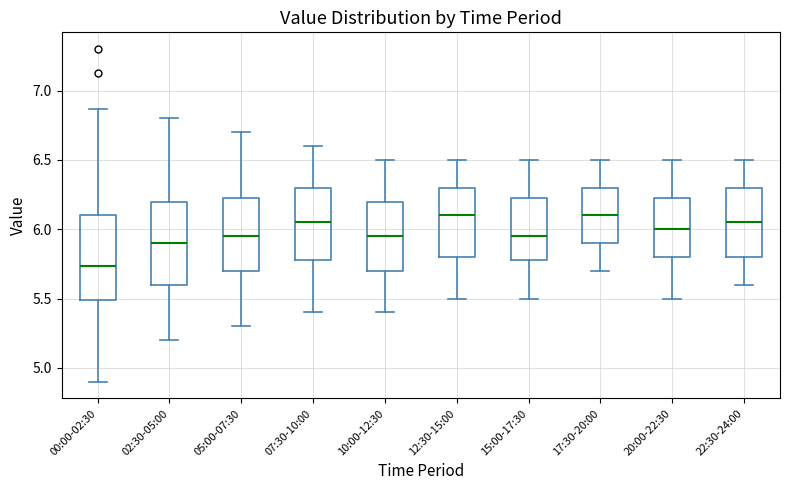

Which box has the lowest median line?

00:00-02:30